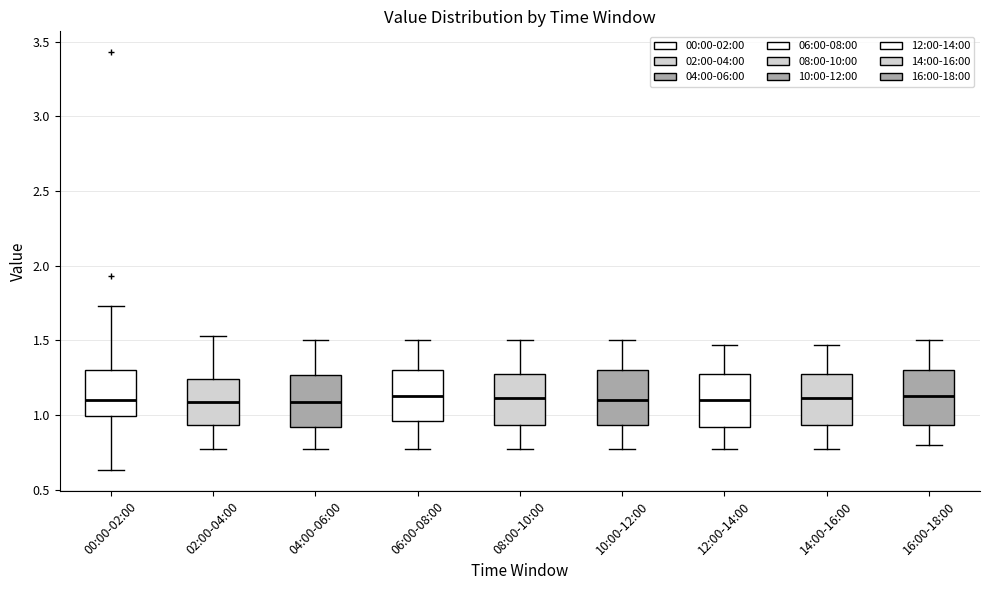

Where does the upper whisker of the box for 00:00-02:00 end on the y-axis? The values are not printed on the chart, so give them approximately, as read against the axis.

1.75